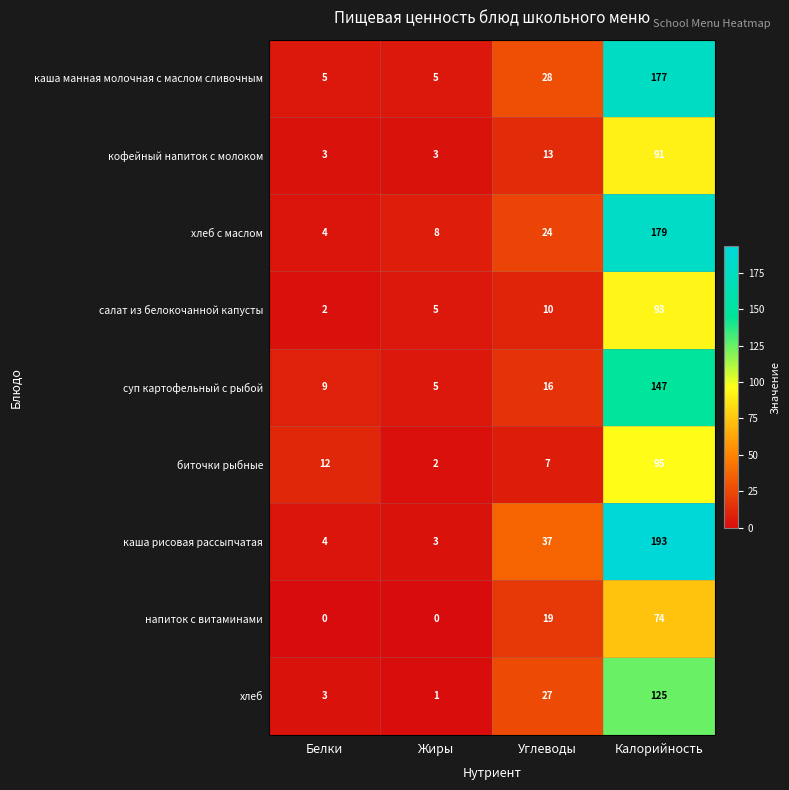

What is the spread (max minus min) of values at Жиры?

8